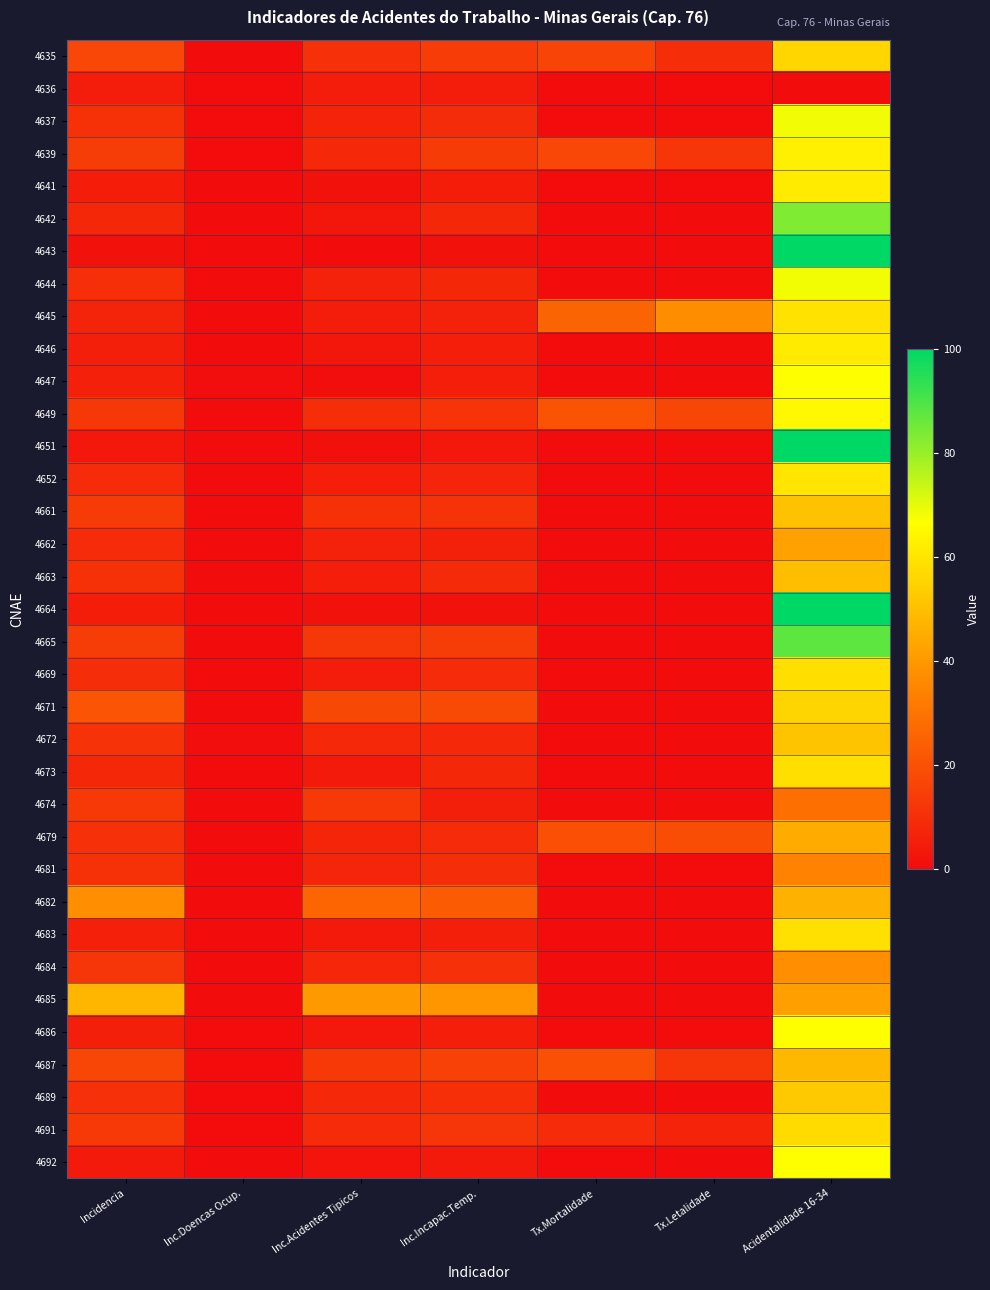

At which category does the chart reach its peak across all series?

Acidentalidade 16-34